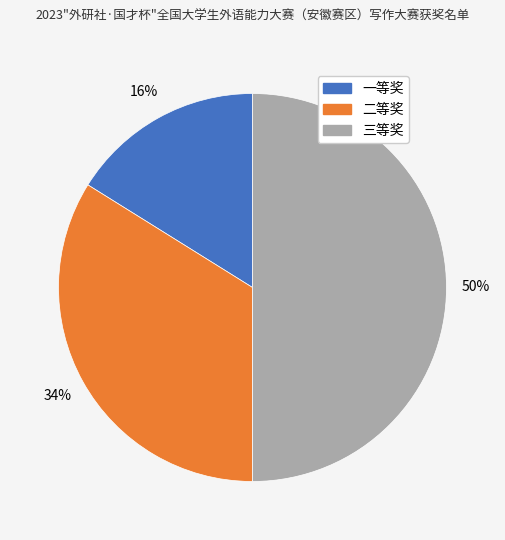

What percentage is the 一等奖 slice, to the nearest percent?

16%